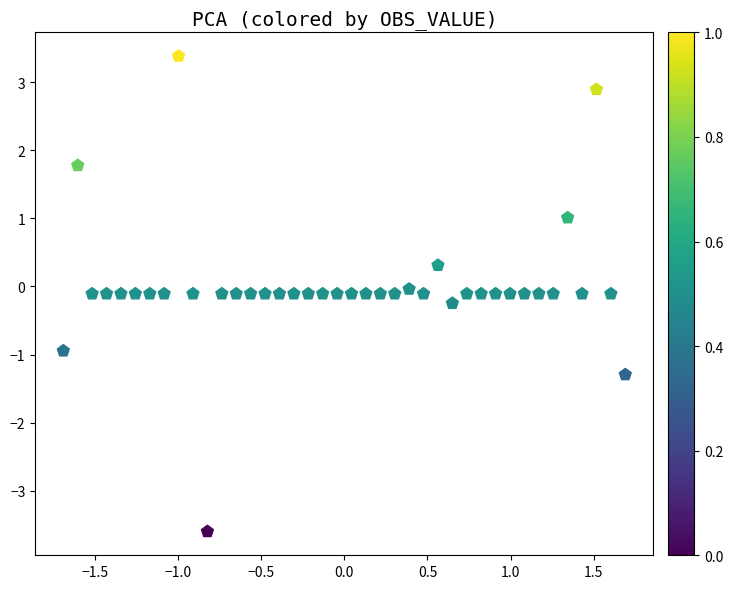

What is the range of Y values (max minus min)?

7.0